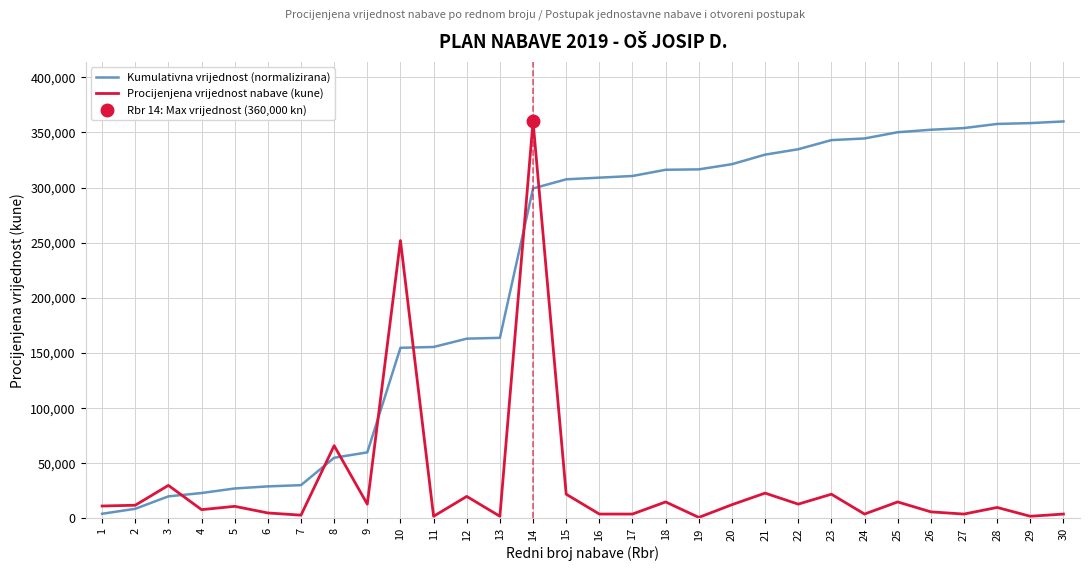

At which category is the sum across all series the highest?

14